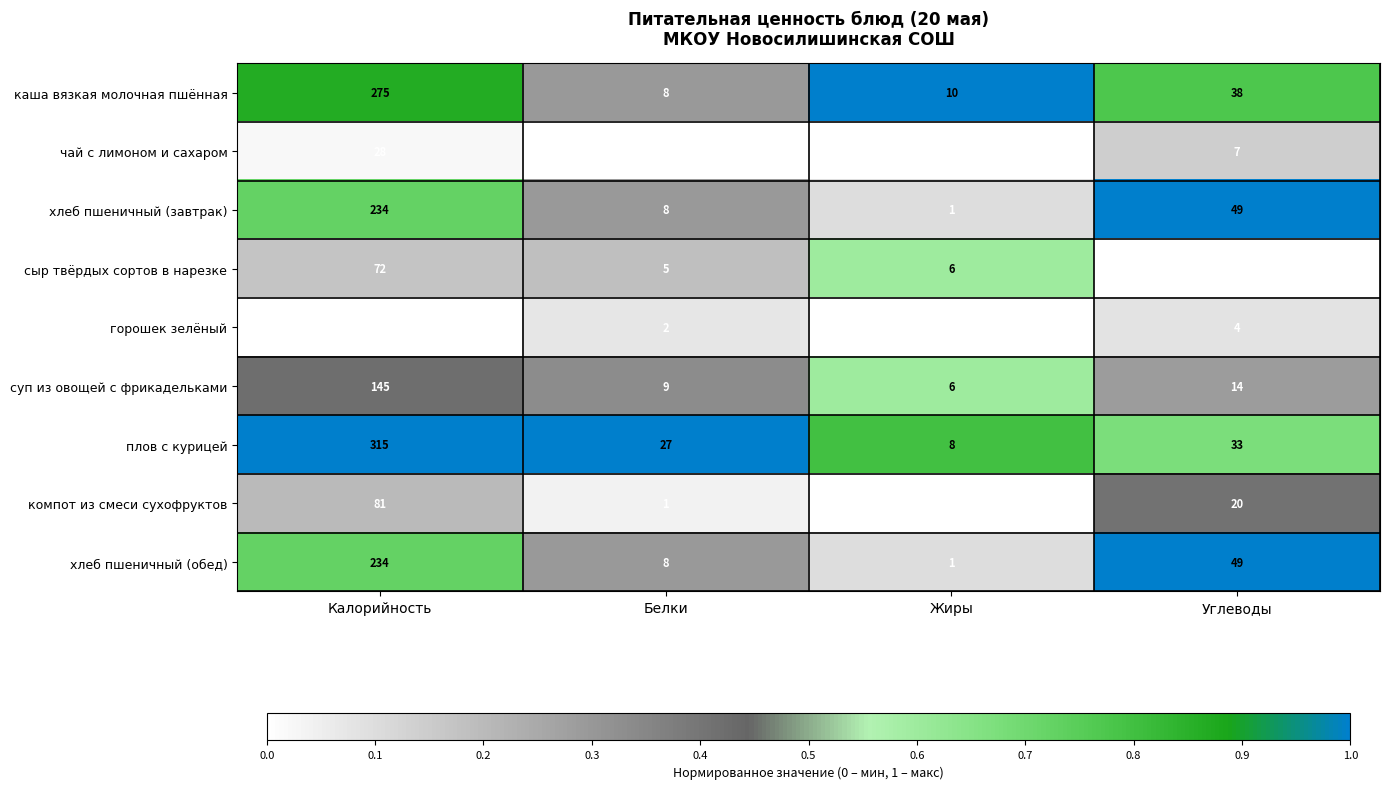

Which series has the widest spread of values?

плов с курицей